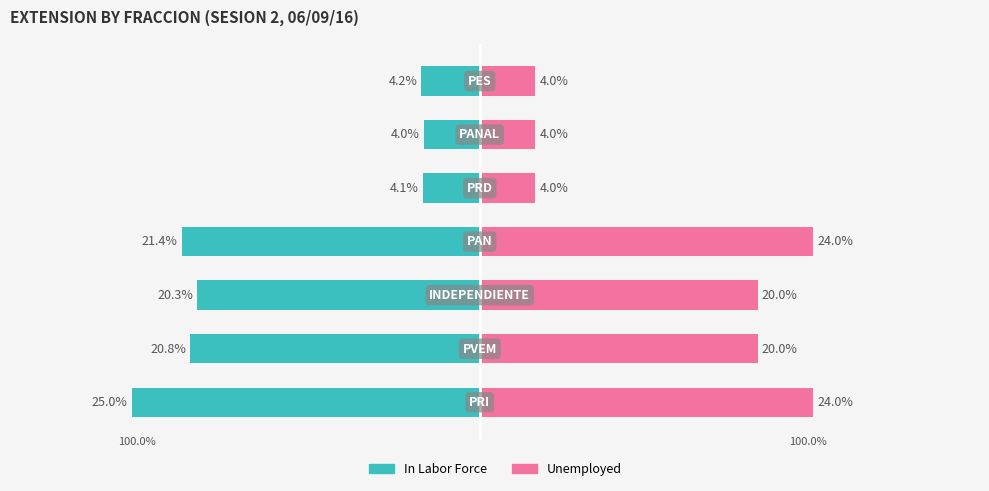

Reading left to right, what are all the values shown in this chart?

In Labor Force: -25.0	-20.8	-20.3	-21.4	-4.1	-4.0	-4.2
Unemployed: 24.0	20.0	20.0	24.0	4.0	4.0	4.0